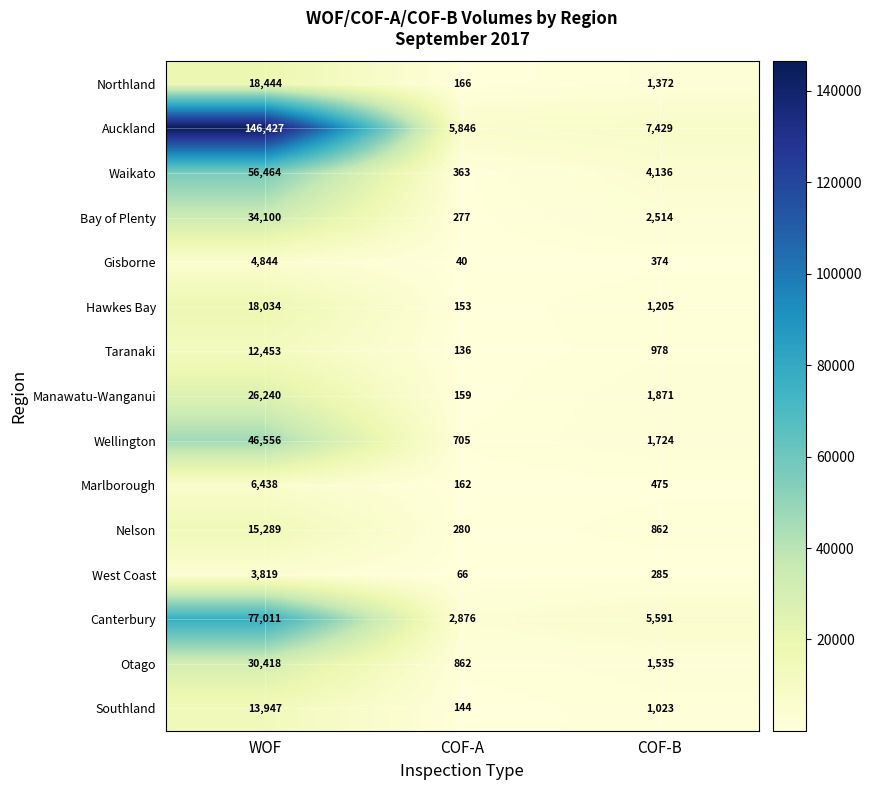

List the series in order of their peak value, lowest first.

West Coast, Gisborne, Marlborough, Taranaki, Southland, Nelson, Hawkes Bay, Northland, Manawatu-Wanganui, Otago, Bay of Plenty, Wellington, Waikato, Canterbury, Auckland